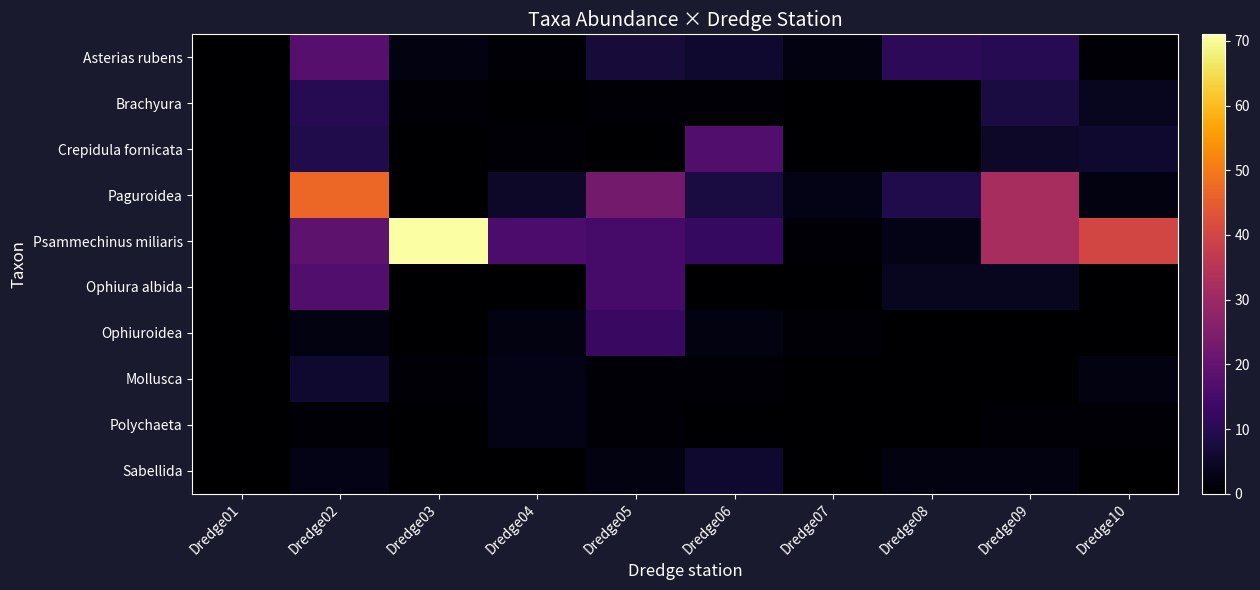

Reading right to left, extract all data points from this chart.

Asterias rubens: Dredge10=1	Dredge09=10	Dredge08=11	Dredge07=2	Dredge06=6	Dredge05=7	Dredge04=1	Dredge03=2	Dredge02=18	Dredge01=0
Brachyura: Dredge10=4	Dredge09=8	Dredge08=0	Dredge07=0	Dredge06=1	Dredge05=1	Dredge04=0	Dredge03=1	Dredge02=10	Dredge01=0
Crepidula fornicata: Dredge10=6	Dredge09=5	Dredge08=0	Dredge07=0	Dredge06=17	Dredge05=0	Dredge04=1	Dredge03=0	Dredge02=9	Dredge01=0
Paguroidea: Dredge10=2	Dredge09=32	Dredge08=9	Dredge07=3	Dredge06=8	Dredge05=23	Dredge04=5	Dredge03=0	Dredge02=47	Dredge01=0
Psammechinus miliaris: Dredge10=40	Dredge09=32	Dredge08=3	Dredge07=1	Dredge06=12	Dredge05=15	Dredge04=16	Dredge03=71	Dredge02=19	Dredge01=0
Ophiura albida: Dredge10=0	Dredge09=4	Dredge08=4	Dredge07=0	Dredge06=0	Dredge05=15	Dredge04=0	Dredge03=0	Dredge02=17	Dredge01=0
Ophiuroidea: Dredge10=0	Dredge09=0	Dredge08=0	Dredge07=1	Dredge06=2	Dredge05=13	Dredge04=2	Dredge03=0	Dredge02=2	Dredge01=0
Mollusca: Dredge10=2	Dredge09=0	Dredge08=0	Dredge07=0	Dredge06=1	Dredge05=1	Dredge04=3	Dredge03=1	Dredge02=6	Dredge01=0
Polychaeta: Dredge10=1	Dredge09=1	Dredge08=0	Dredge07=0	Dredge06=0	Dredge05=1	Dredge04=3	Dredge03=0	Dredge02=1	Dredge01=0
Sabellida: Dredge10=0	Dredge09=2	Dredge08=2	Dredge07=0	Dredge06=6	Dredge05=2	Dredge04=0	Dredge03=0	Dredge02=3	Dredge01=0